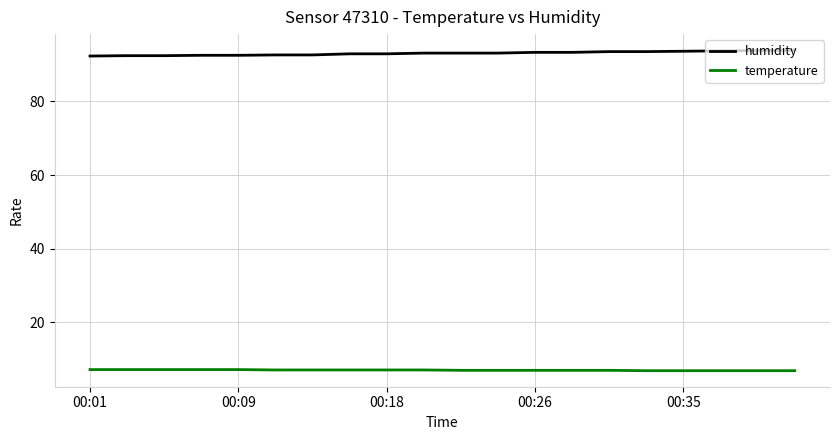

What are all the series names shown in the legend?

humidity, temperature